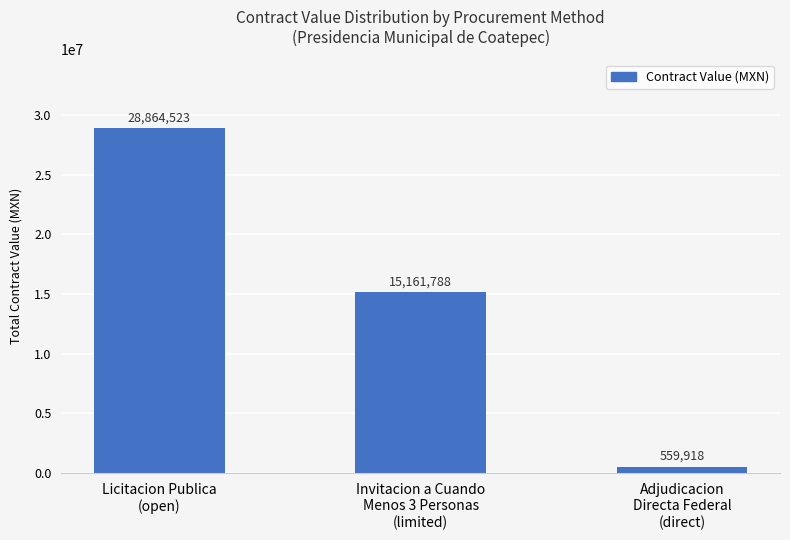

Rank the categories by value from highest to lowest.

Licitacion Publica
(open), Invitacion a Cuando
Menos 3 Personas
(limited), Adjudicacion
Directa Federal
(direct)